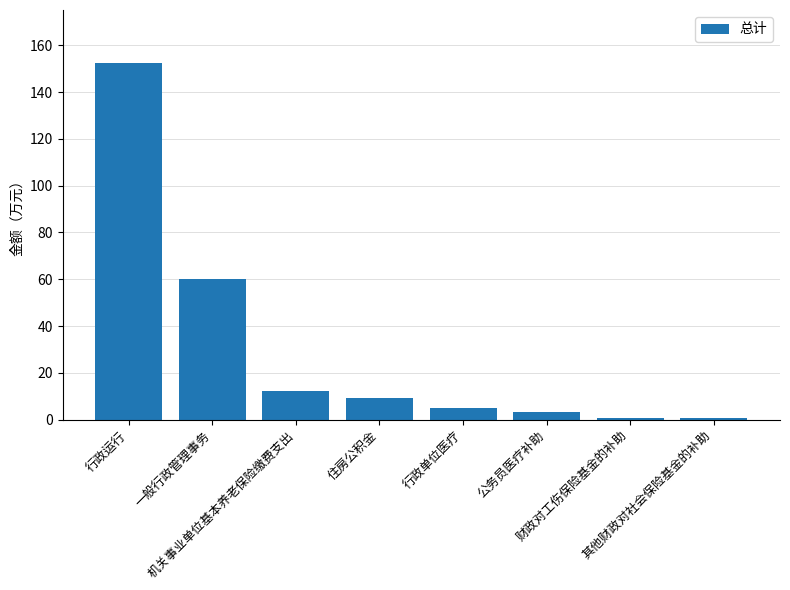

At which label does the data first exceed 9?

行政运行